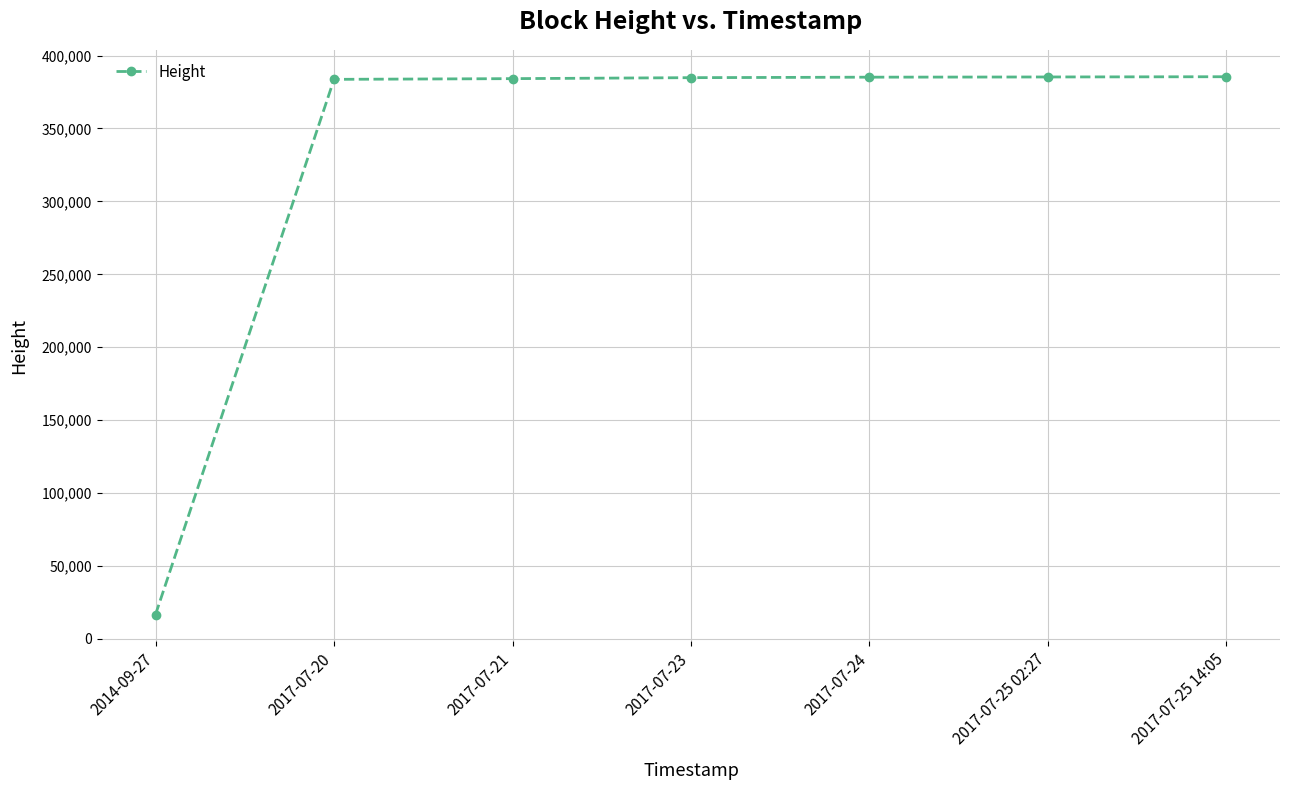

True or false: the data shows 502781 at 2017-07-21.

False